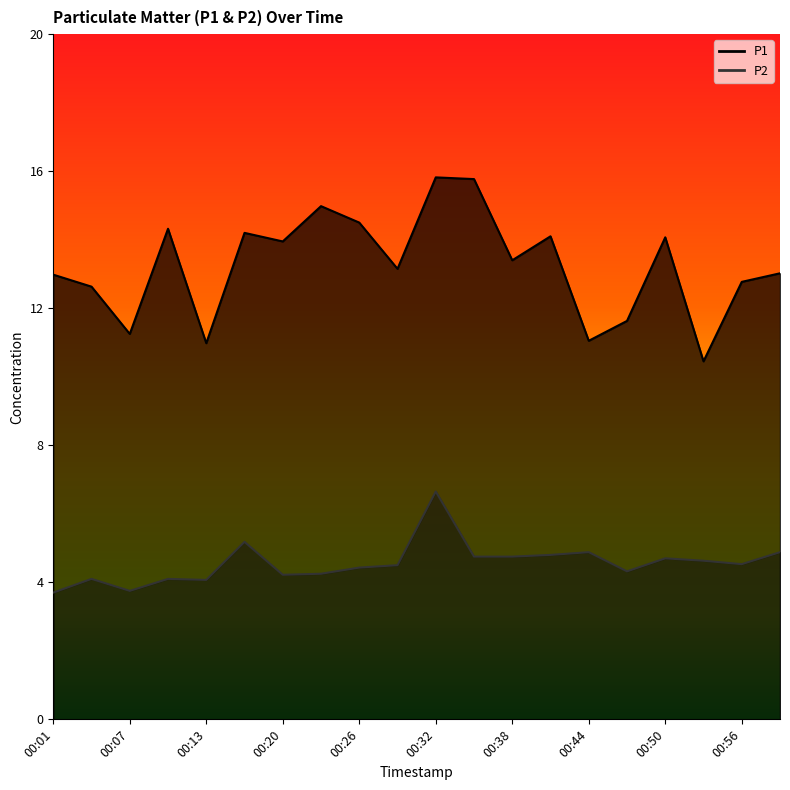

What is the value of the P1 point at the 14th from the left?

14.1